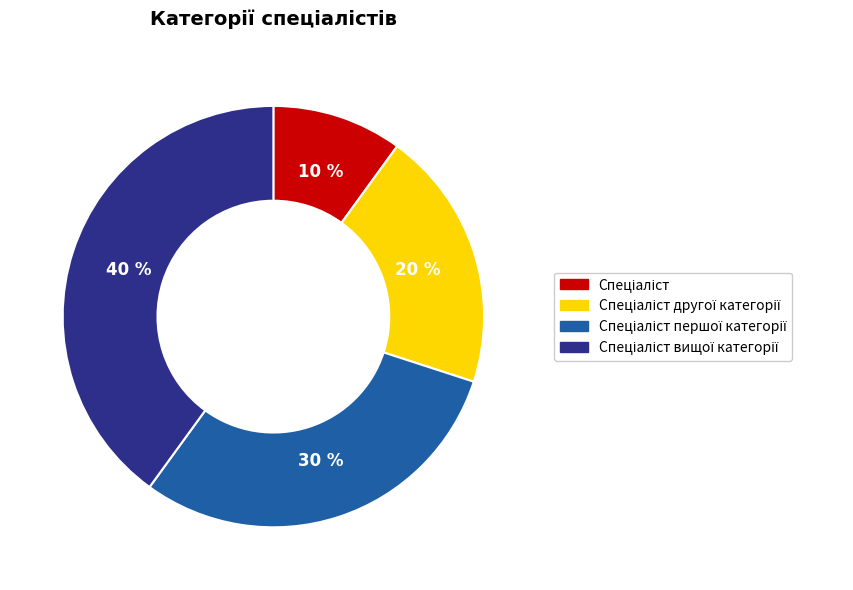

To the nearest percent, what is the average slice percentage?

25%